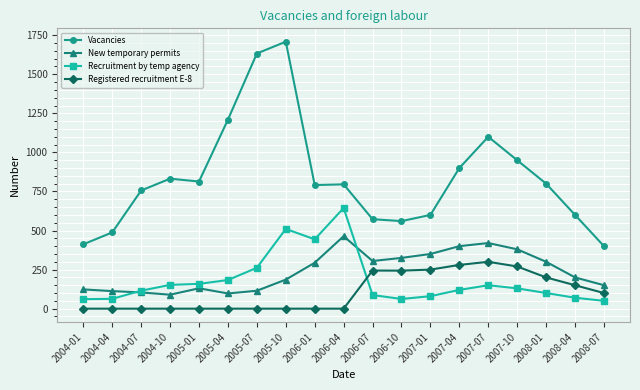

The value of New temporary permits at 2005-07 is 114.7. True or false?

True